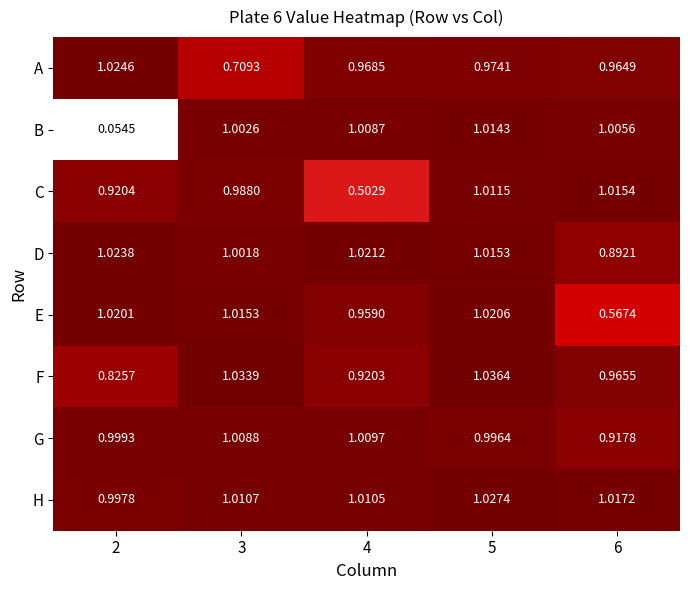

Which series has the largest range (max minus min)?

B